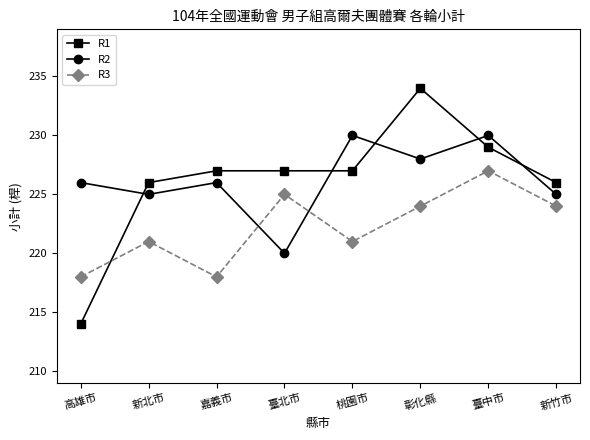

Where is the first local minimum for R3?

嘉義市